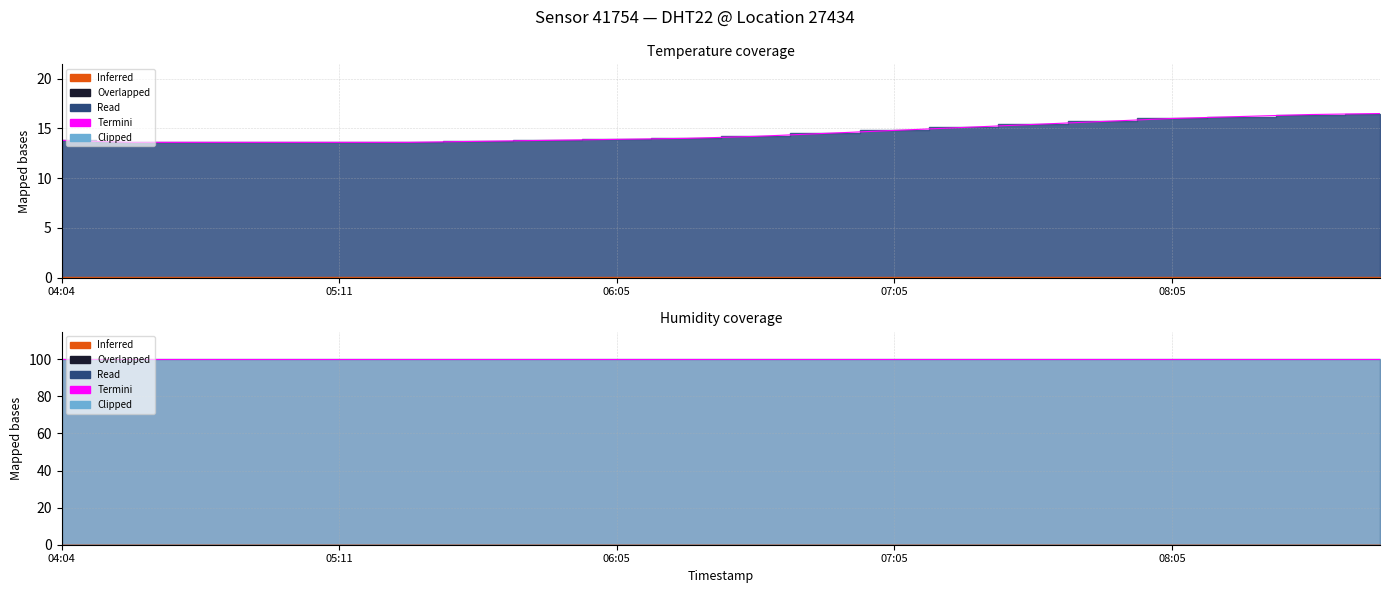

What is the sum of all values?

292.0